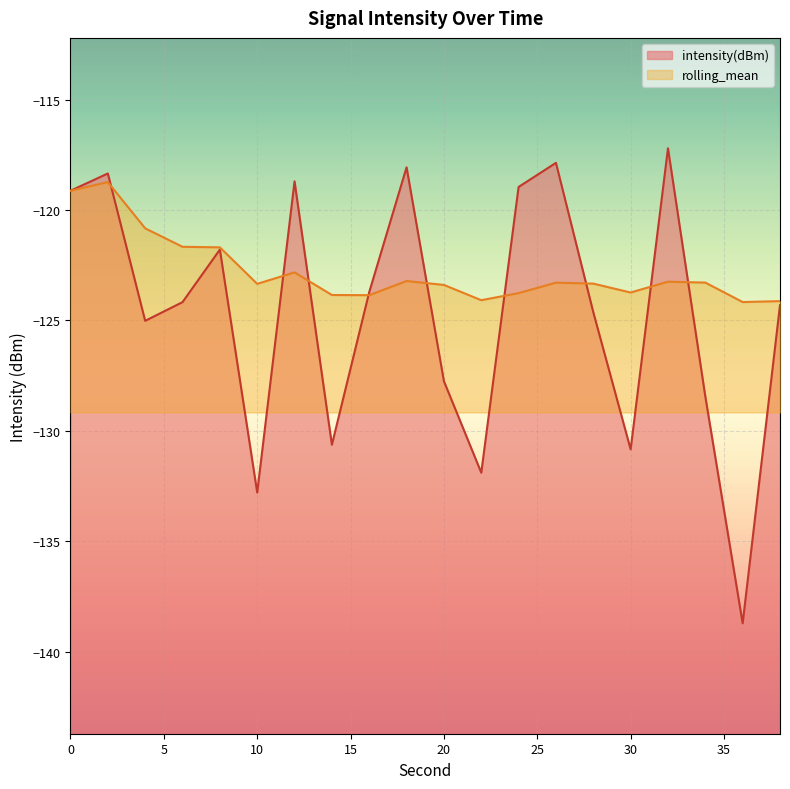

Is the value of intensity(dBm) at 14 greater than the value of rolling_mean at 0?

No